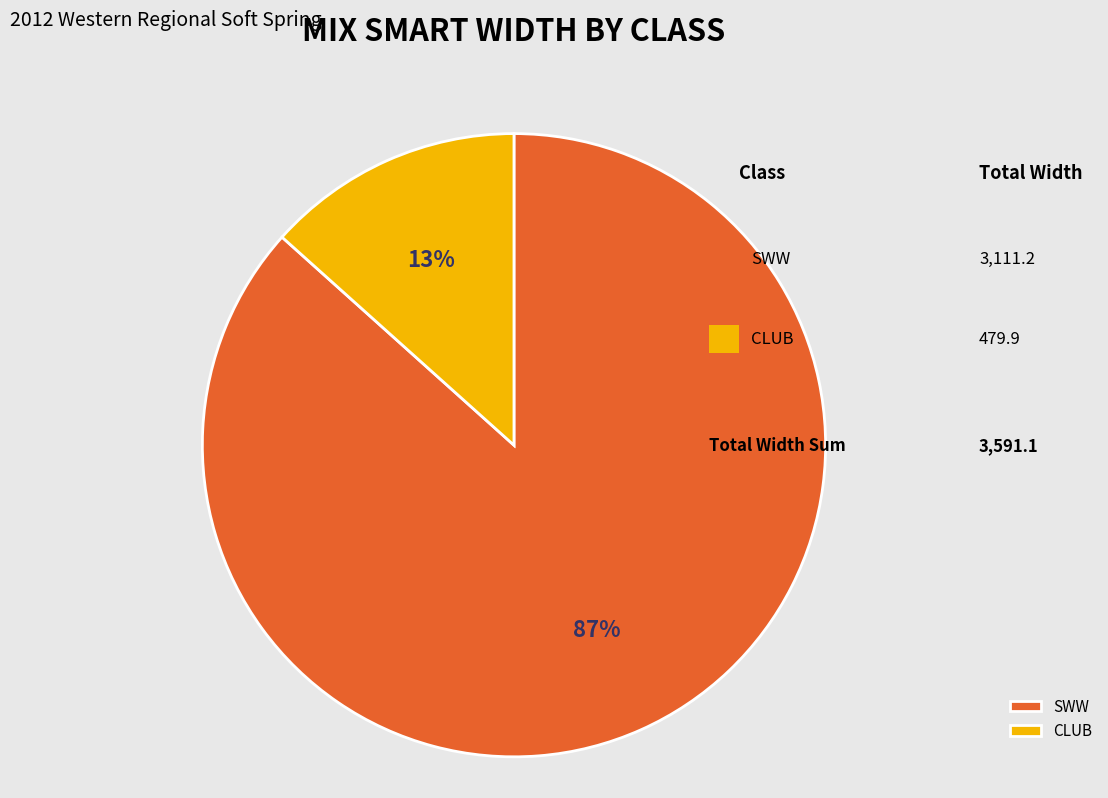

Which category has the smallest portion of the pie?

CLUB